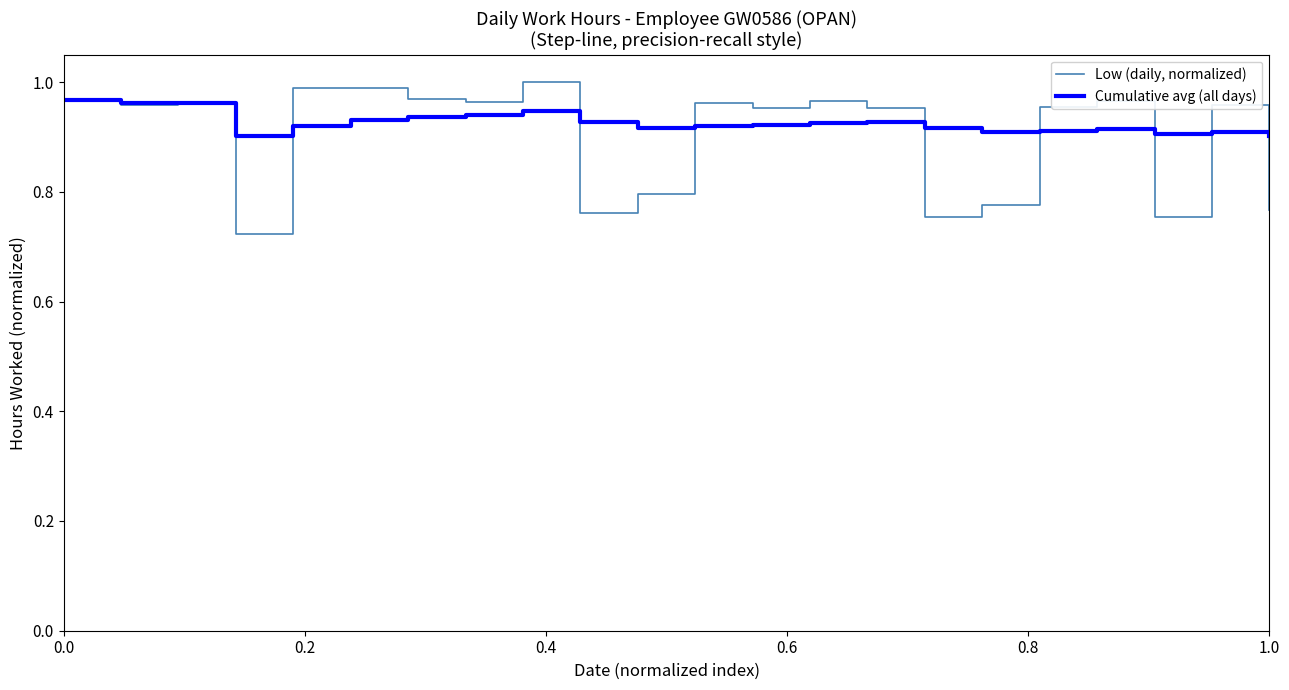

Which series has the widest spread of values?

Low (daily, normalized)